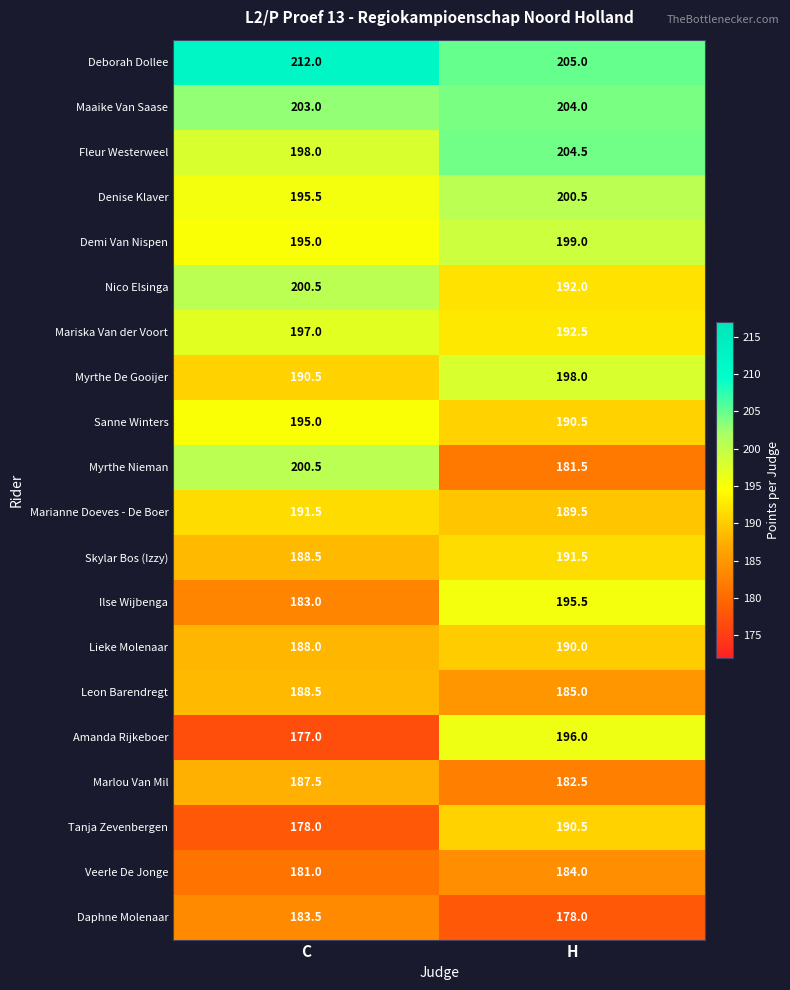

What is the difference between the highest and lowest values at H?

27.0